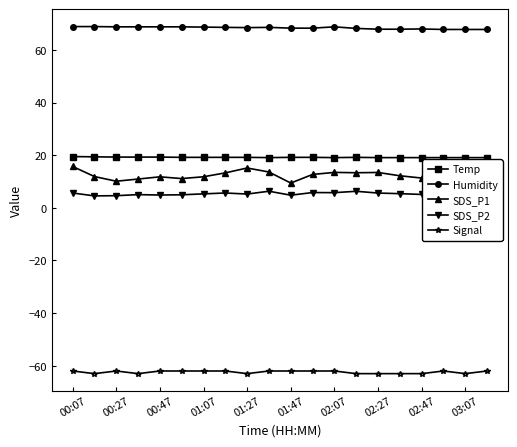

Reading left to right, list all the values displayed in this chart.

Temp: 19.5	19.4	19.3	19.3	19.3	19.2	19.2	19.2	19.2	19.1	19.2	19.2	19.1	19.2	19.1	19.1	19.1	19.1	19.1	19.1
Humidity: 68.9	68.9	68.8	68.8	68.8	68.8	68.7	68.6	68.5	68.6	68.3	68.3	68.8	68.2	67.9	67.9	68.0	67.8	67.8	67.8
SDS_P1: 15.7	11.9	10.1	10.9	11.8	11.1	11.8	13.3	15.2	13.6	9.4	12.7	13.5	13.3	13.4	12.2	11.3	10.3	10.4	12.7
SDS_P2: 5.7	4.5	4.6	5.0	4.9	5.0	5.3	5.7	5.2	6.3	4.8	5.8	5.8	6.3	5.6	5.4	5.1	4.5	4.6	4.4
Signal: -62.0	-63.0	-62.0	-63.0	-62.0	-62.0	-62.0	-62.0	-63.0	-62.0	-62.0	-62.0	-62.0	-63.0	-63.0	-63.0	-63.0	-62.0	-63.0	-62.0